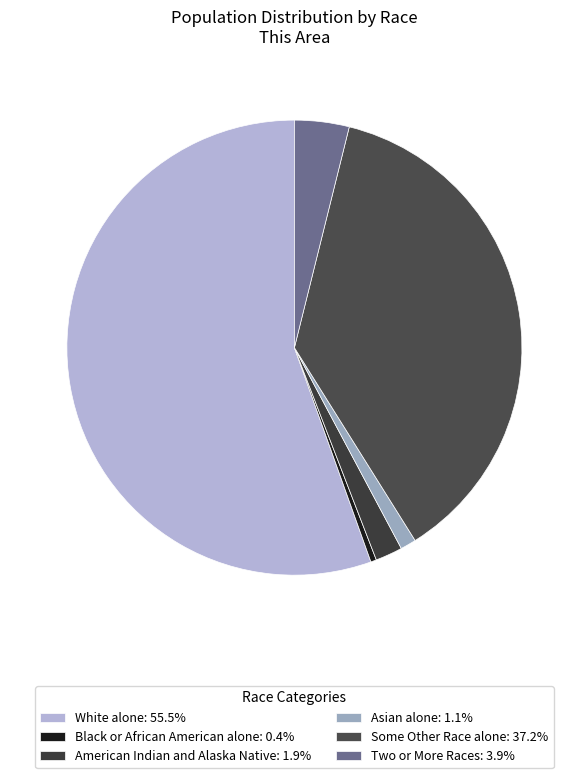

How many segments does this pie chart have?

6